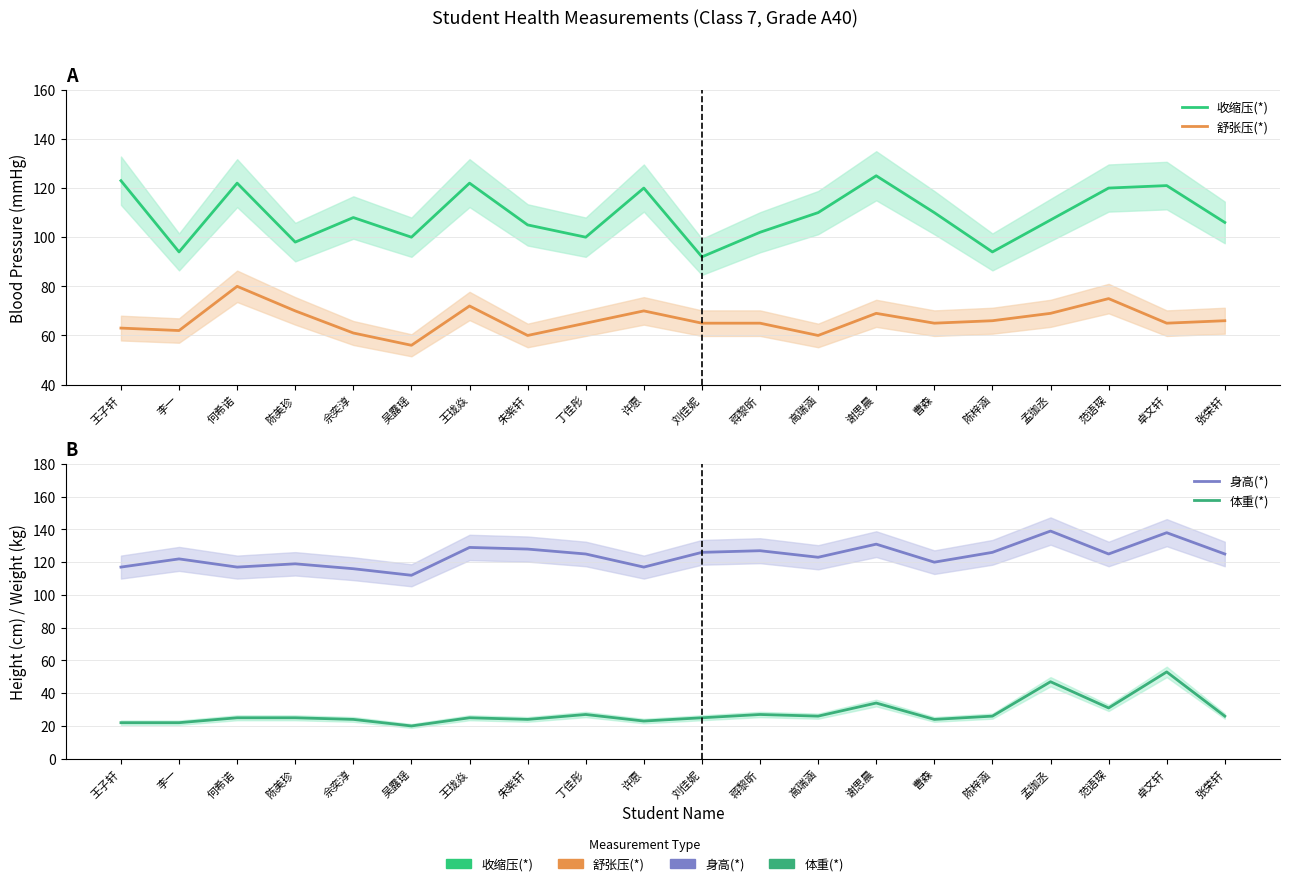

What is the approximate value of 体重(*) at 陈梓涵, to the nearest 10?

30